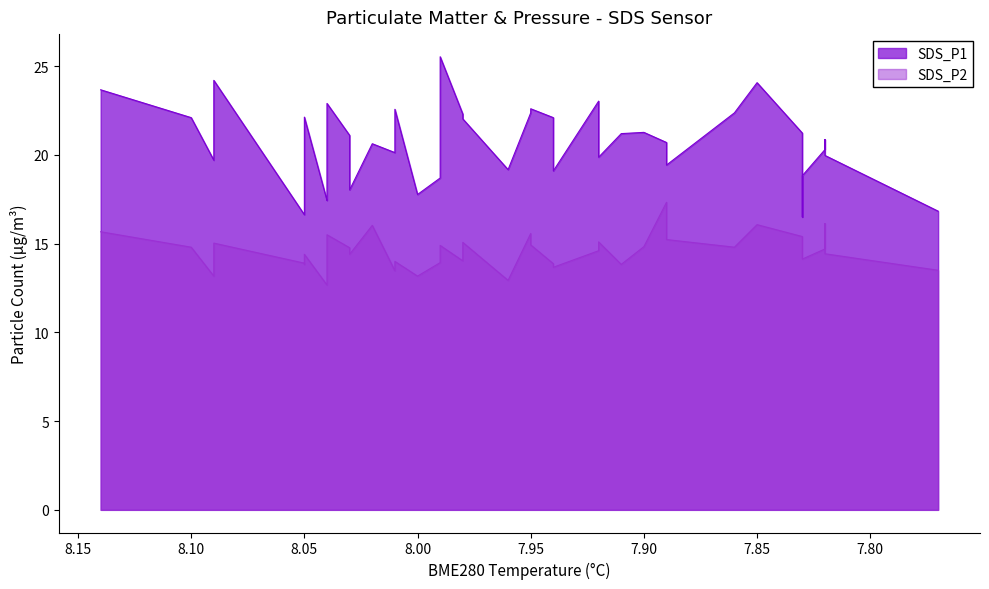

Between 33 and 3, which is larger?

33